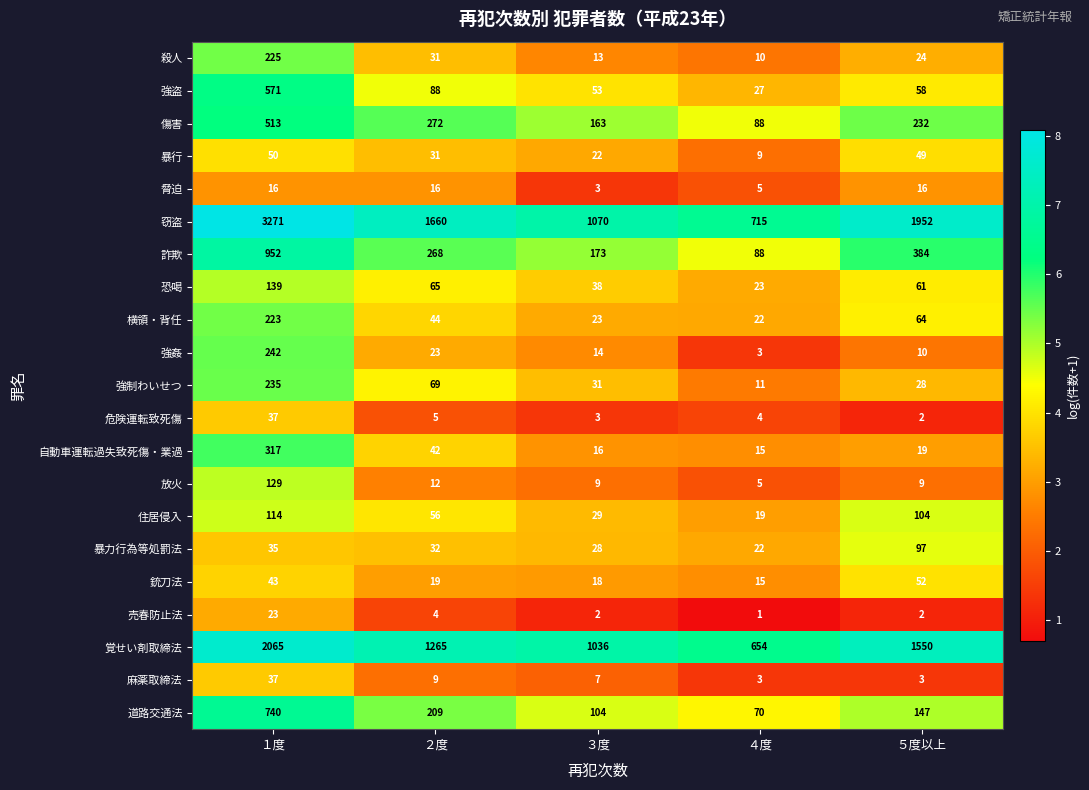

Which series has the largest total across all categories?

窃盗